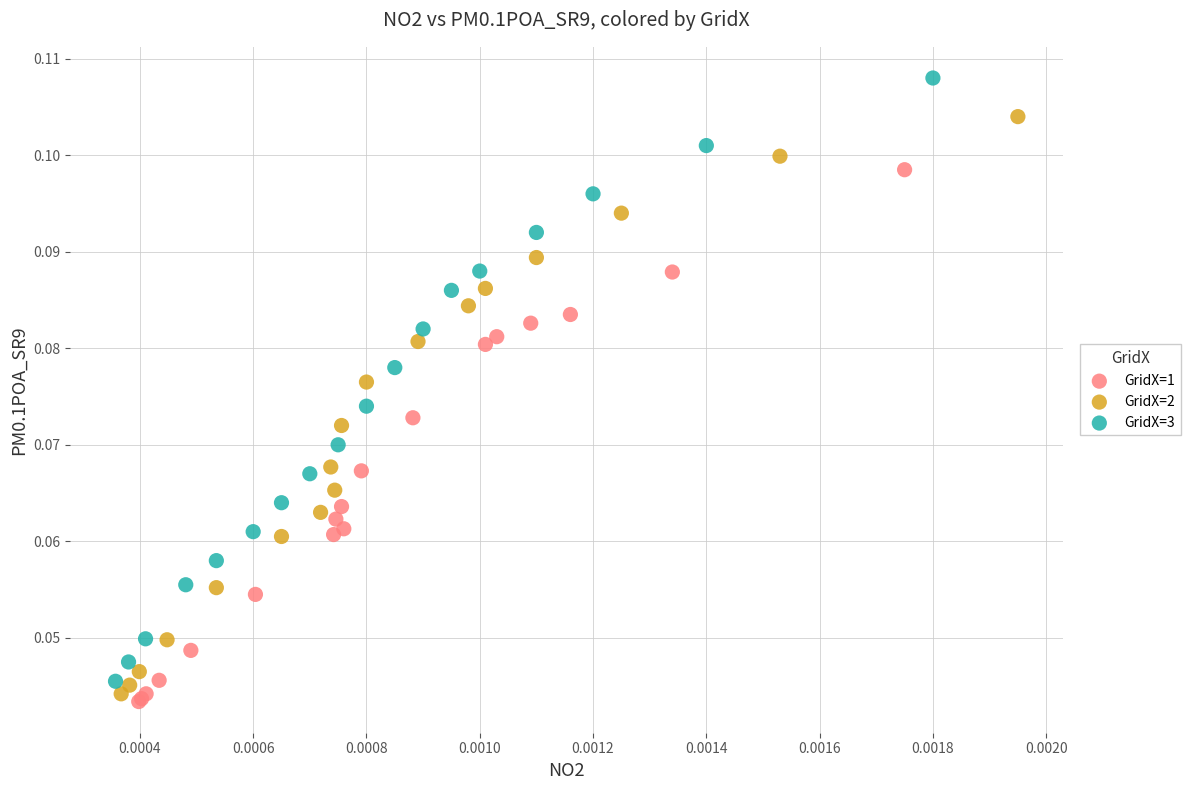

Which series contains the highest Y value?

GridX=3